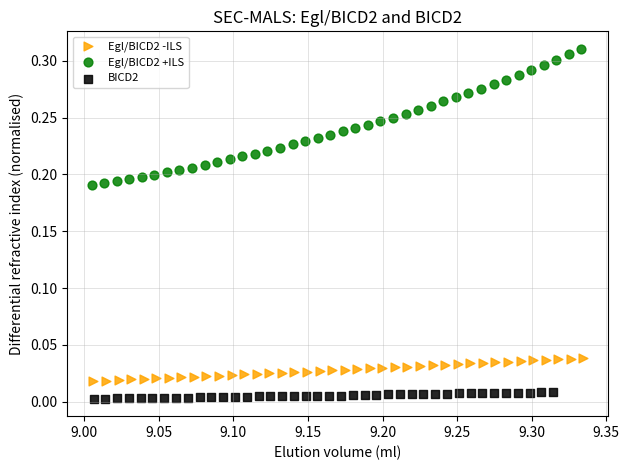

Which series reaches the minimum Y coordinate?

BICD2